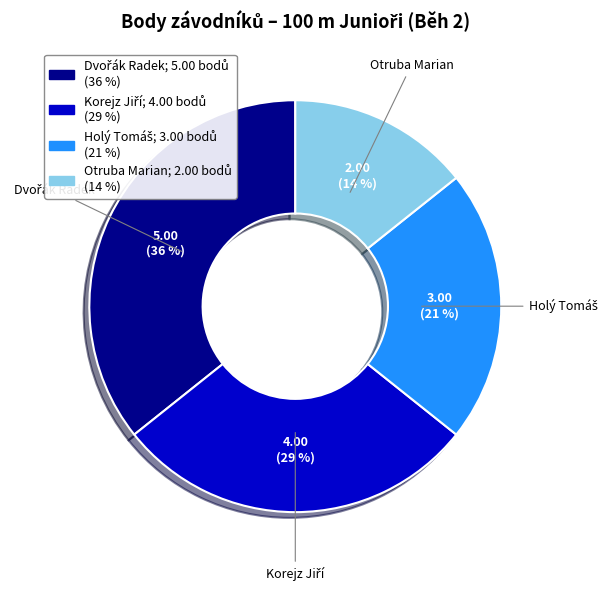

Is Otruba Marian the majority of the pie?

No